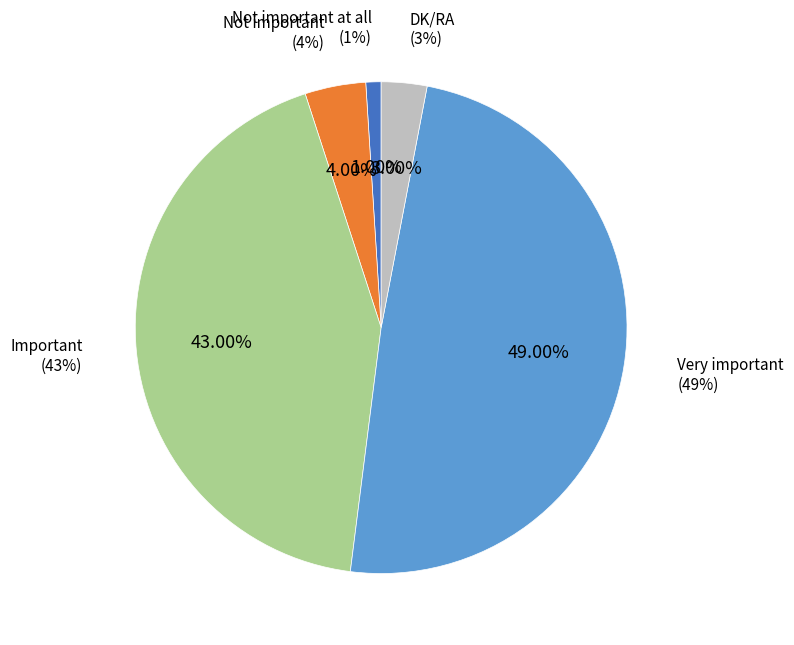

True or false: Not important at all accounts for 1% of the total.

True